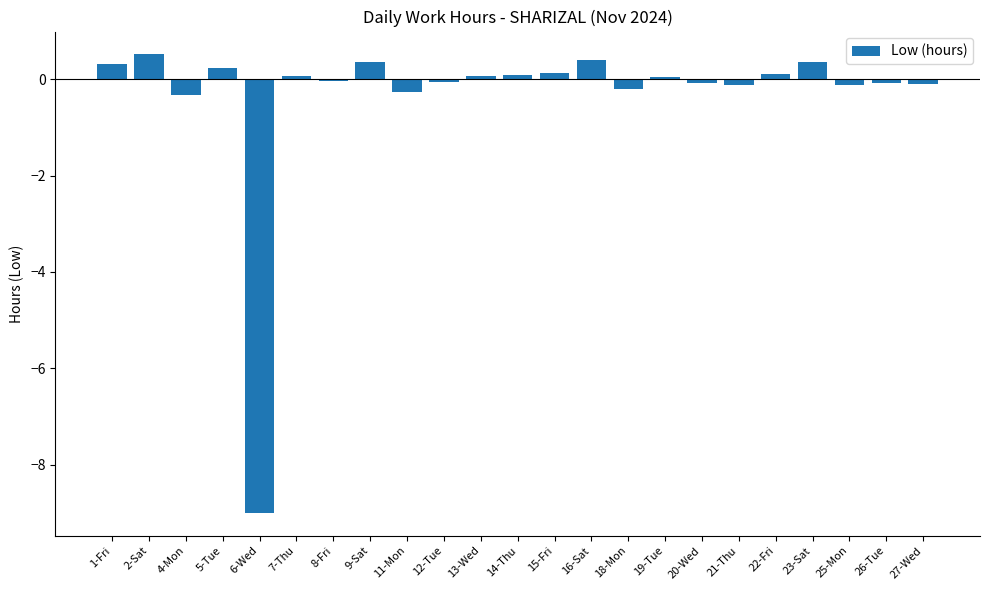

The value at 7-Thu is 0.1. True or false?

True